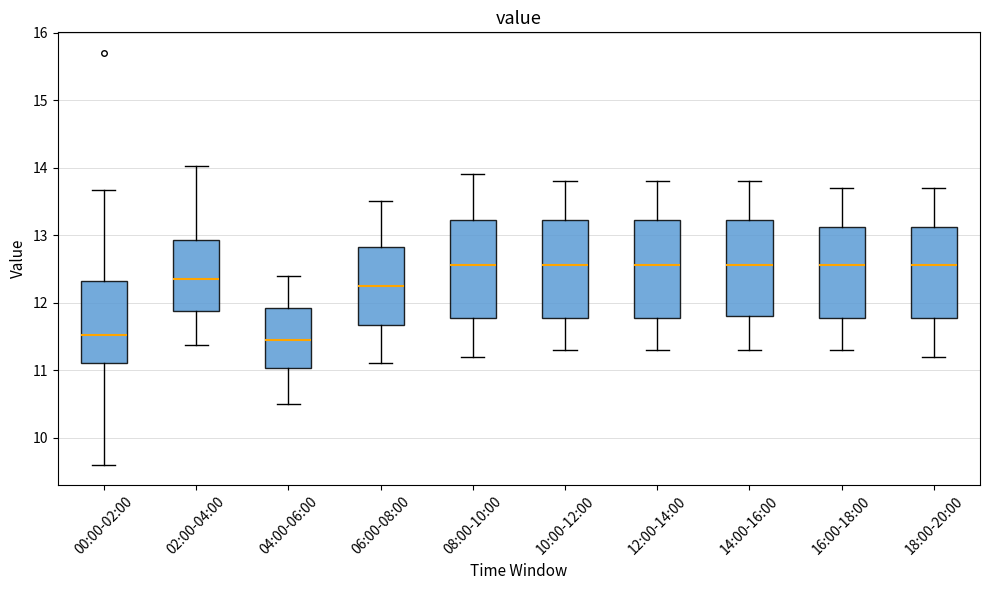

Where is the upper edge of the box for 14:00-16:00 on the y-axis? The values are not printed on the chart, so give them approximately, as read against the axis.

13.2